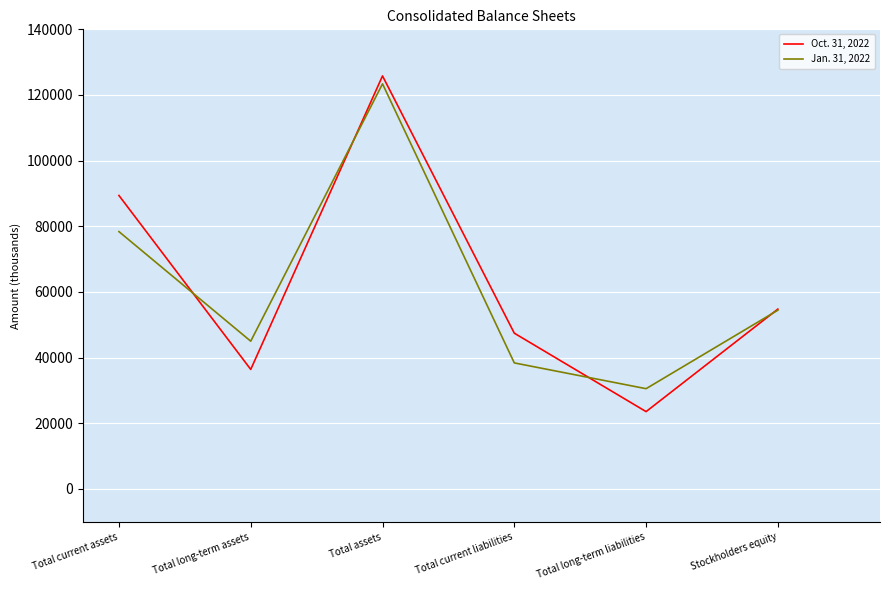

Where is the first local maximum for Oct. 31, 2022?

Total assets